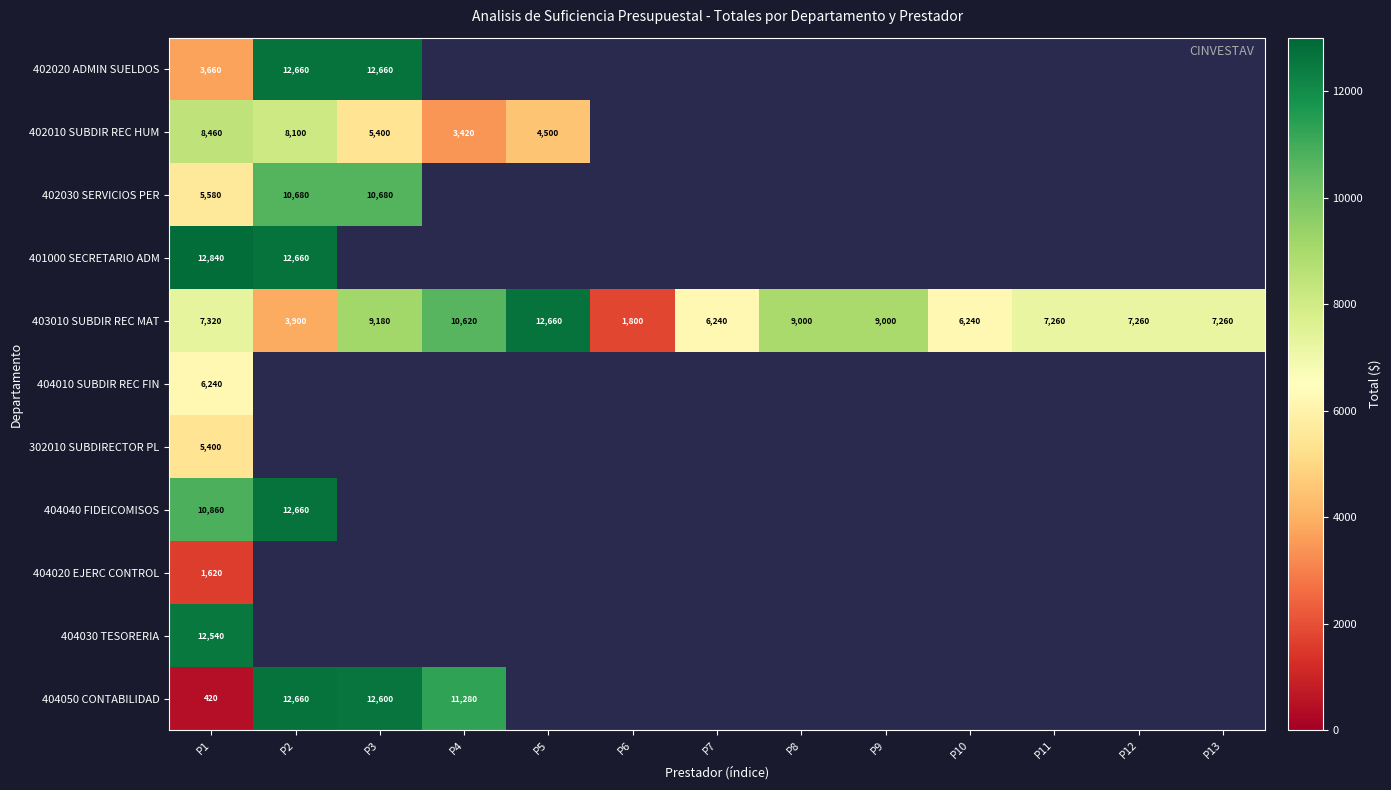

What is the average value of the 403010 SUBDIR REC MAT series?

7518